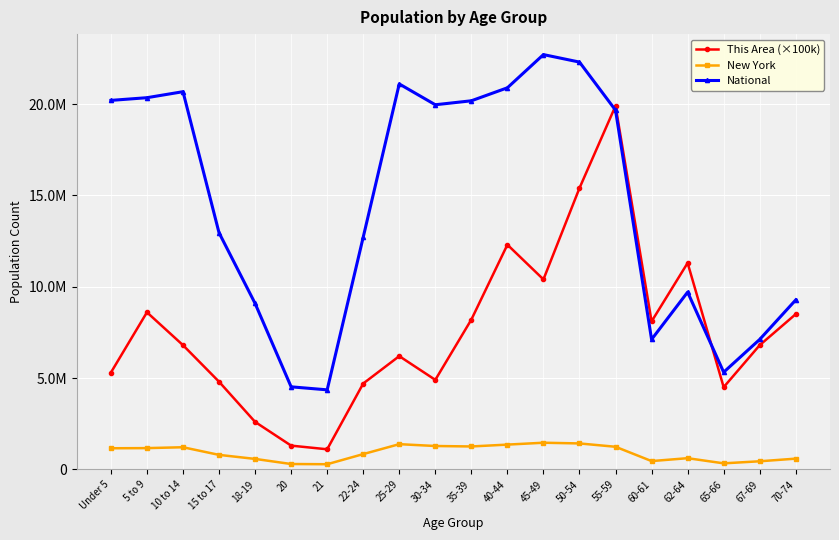

What is the spread (max minus min) of values at 62-64?

10687733